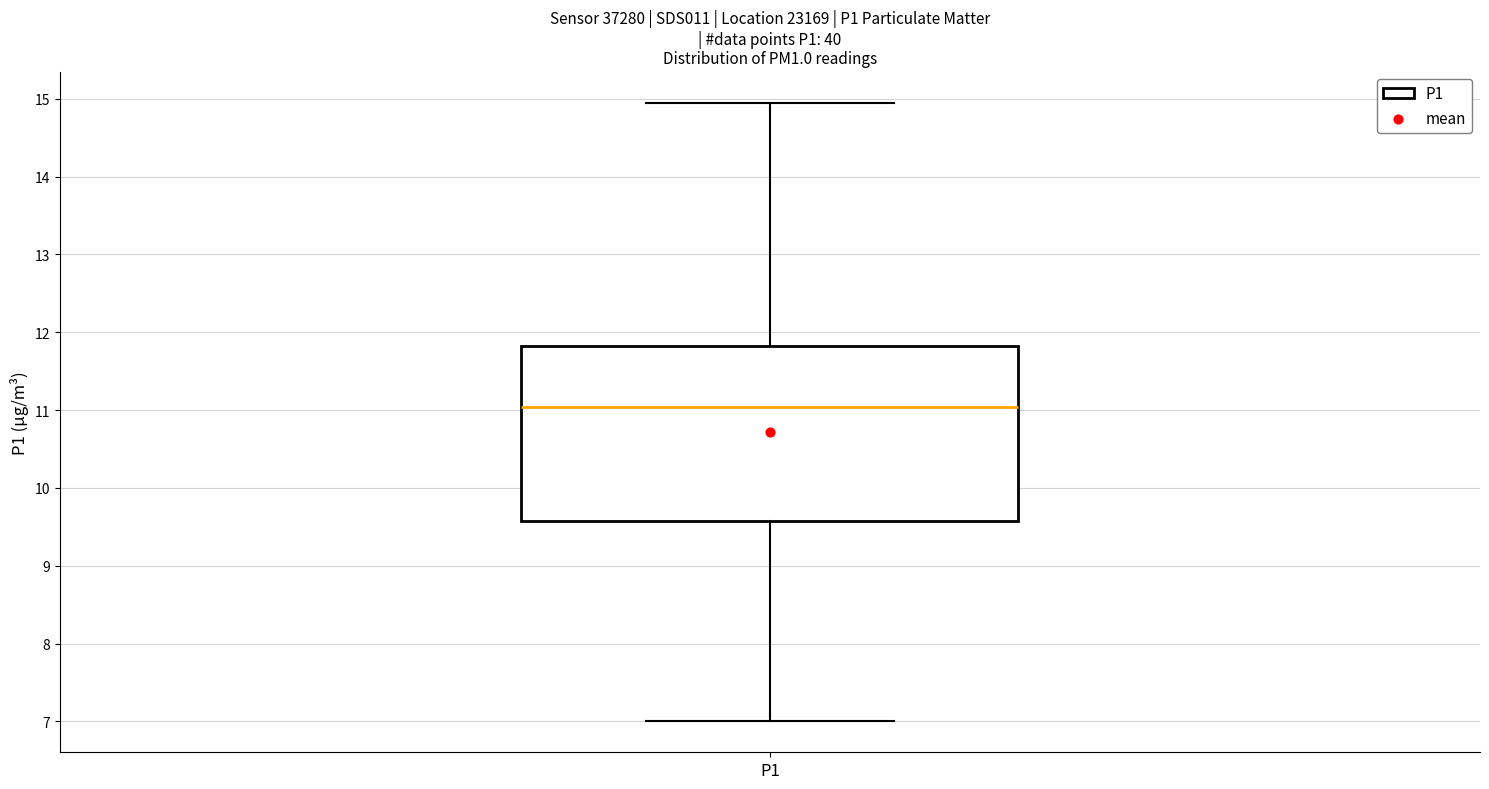

Where is the lower edge of the box for P1 on the y-axis? The values are not printed on the chart, so give them approximately, as read against the axis.

9.6